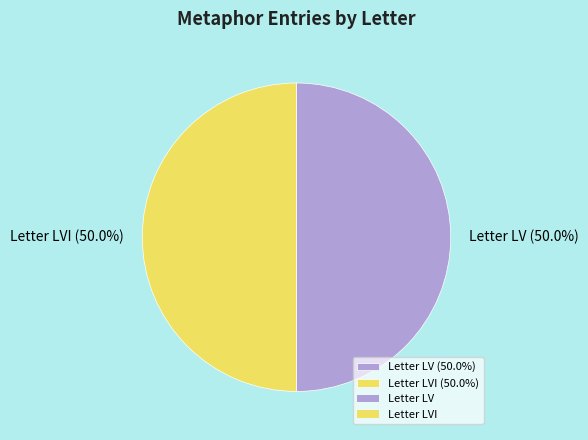

Approximately how many times larger is the value at Letter LV (50.0%) compared to Letter LVI (50.0%)?

1.0